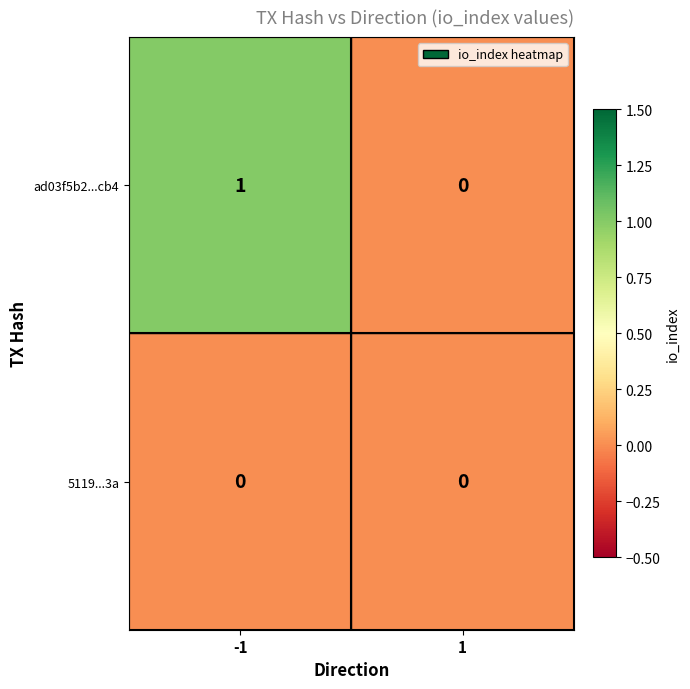

Reading right to left, list all the values displayed in this chart.

ad03f5b2...cb4: 0	1
5119...3a: 0	0